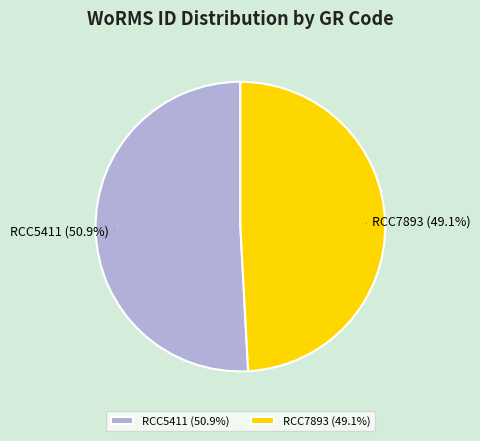

What is the largest slice in the pie chart?

RCC5411